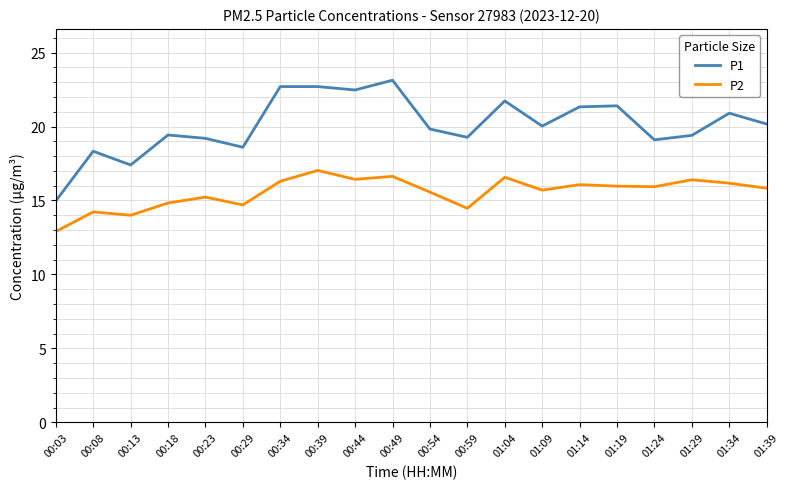

The value of P1 at 00:08 is 18.3. True or false?

True